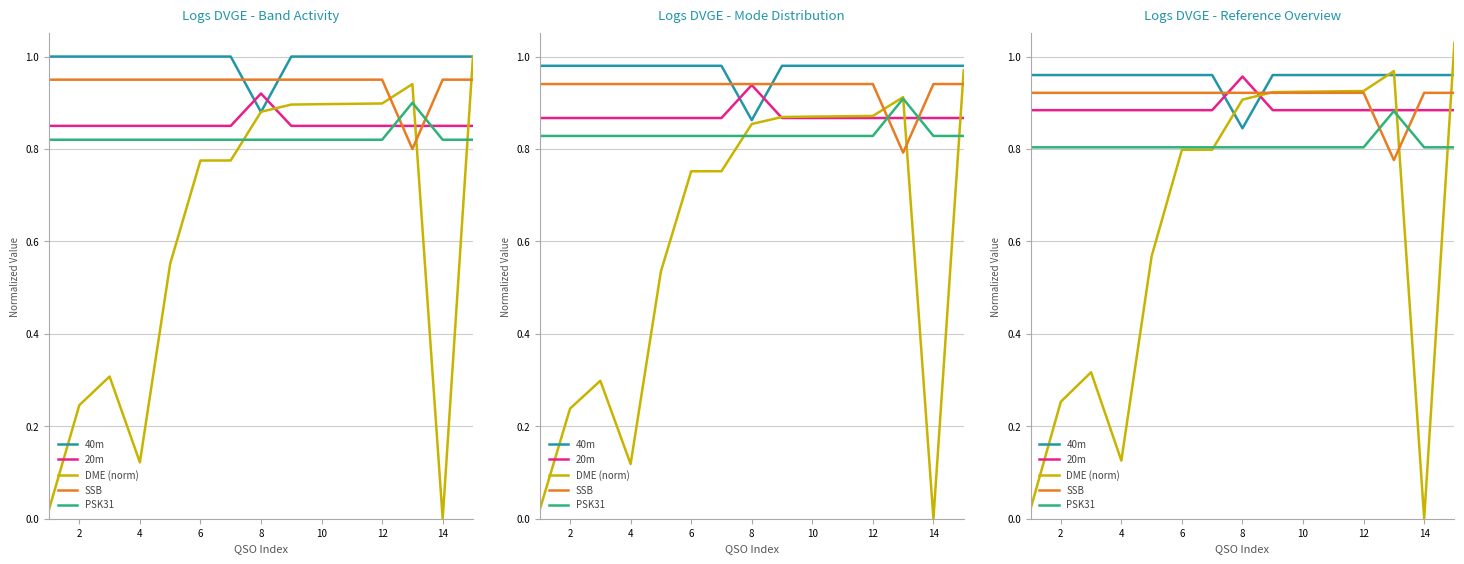

In DME (norm), how many points are lower than both neighbors (excluding endpoints)?

2